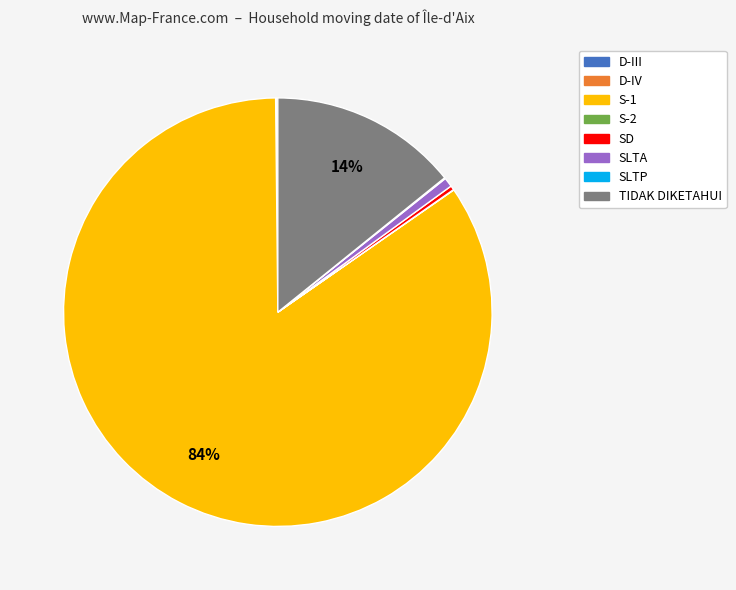

Combined, do SLTA and SD account for over 50%?

No